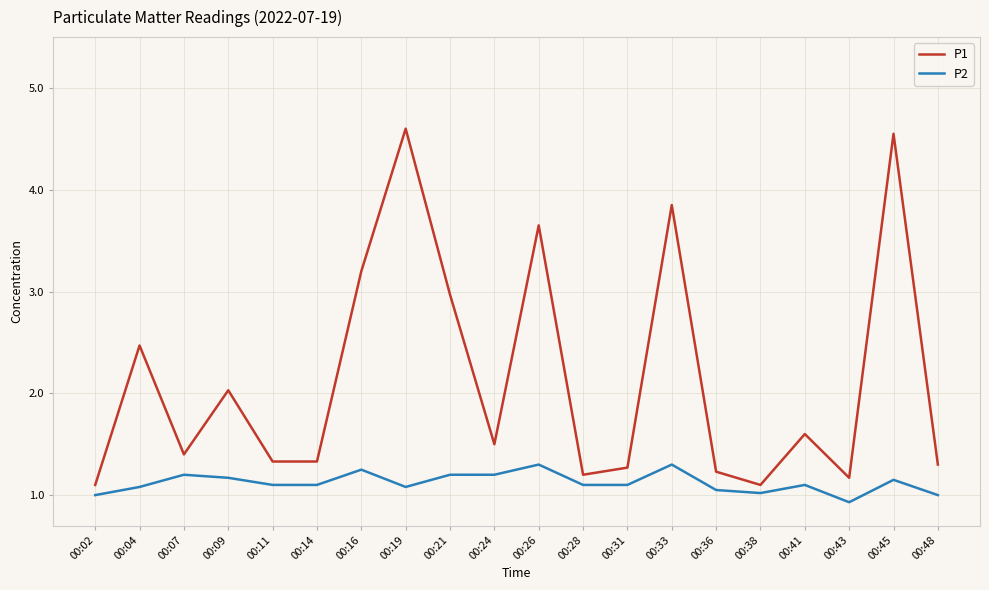

True or false: P2 and P1 intersect in this chart.

False